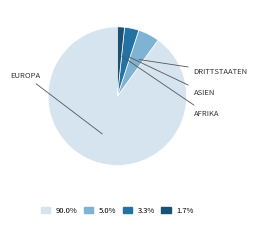

Does any single category account for the majority?

Yes